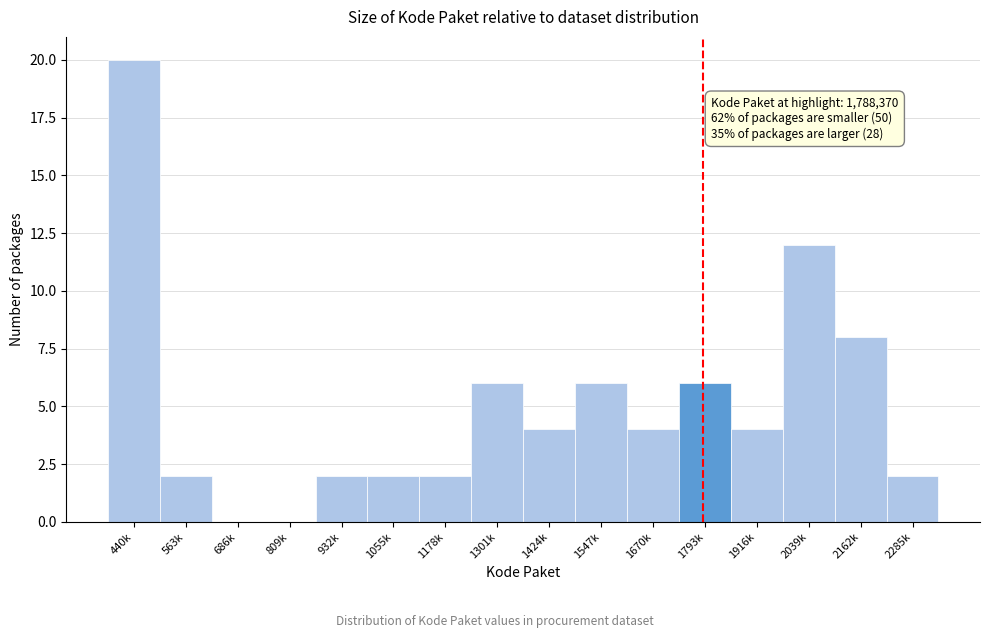

Reading left to right, extract all data points from this chart.

440k=20	563k=2	686k=0	809k=0	932k=2	1055k=2	1178k=2	1301k=6	1424k=4	1547k=6	1670k=4	1793k=6	1916k=4	2039k=12	2162k=8	2285k=2